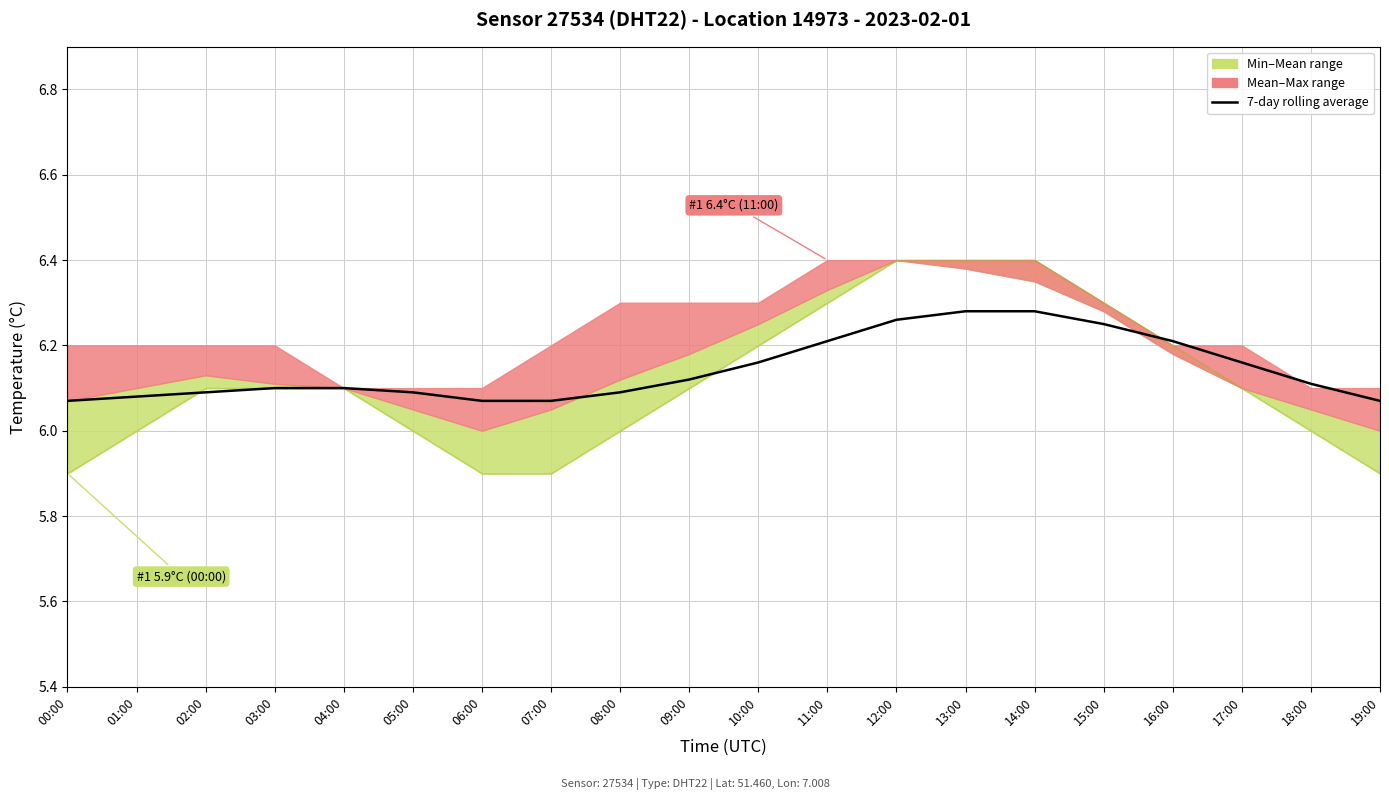

Between 07:00 and 15:00, which is larger?

15:00